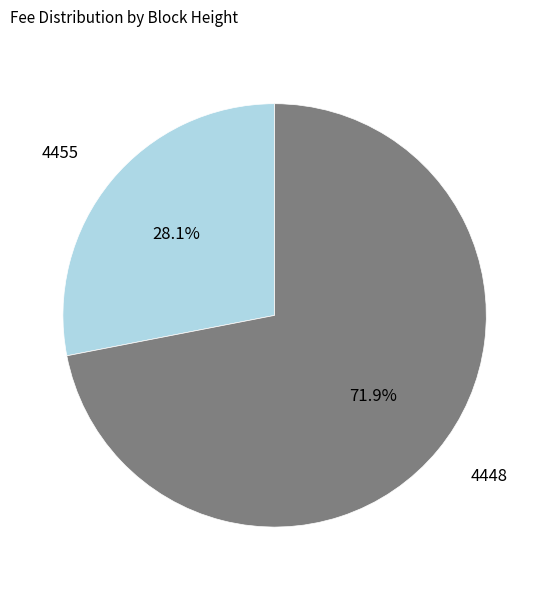

To the nearest percent, what is the average slice percentage?

50%